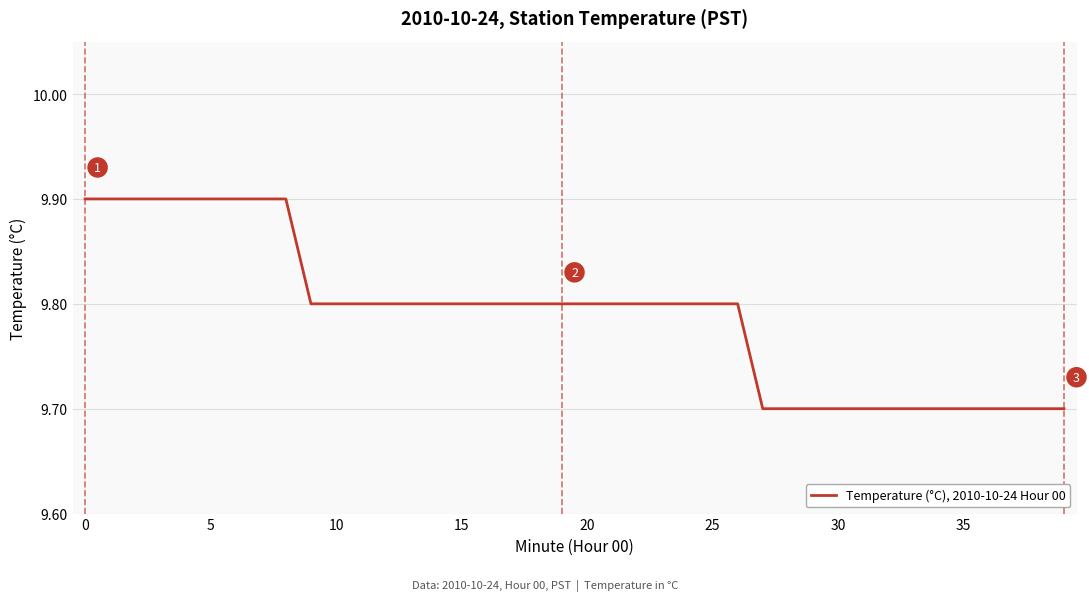

Count the number of categories in the chart.

40